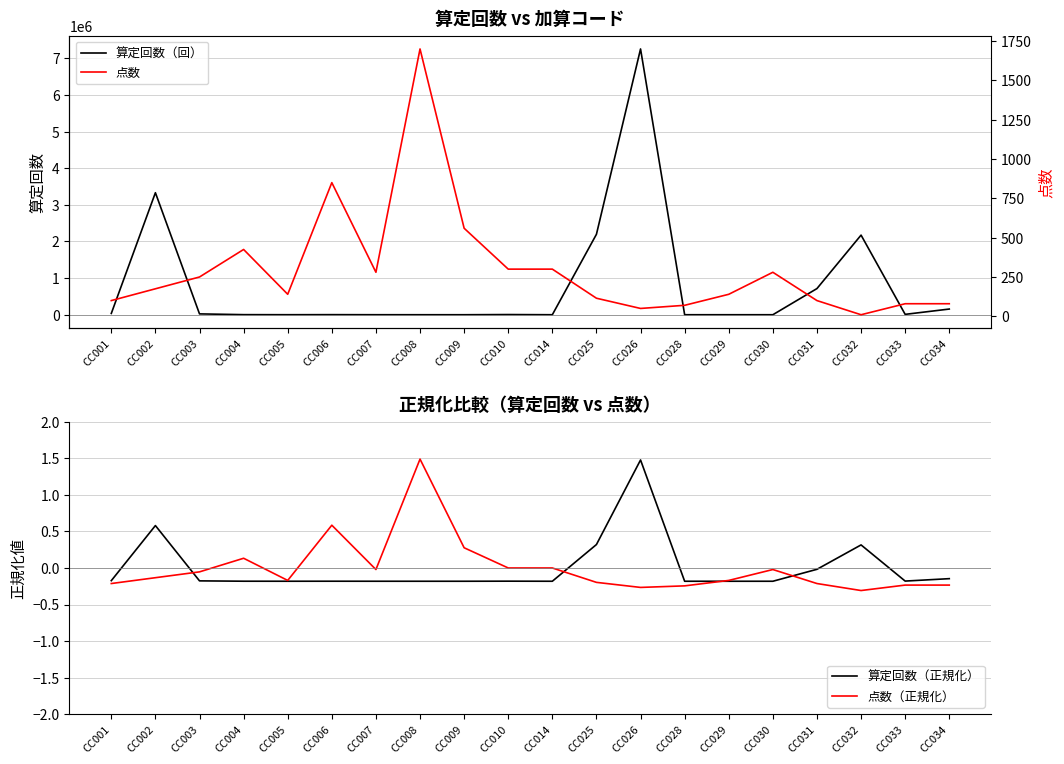

True or false: 算定回数（正規化） has more than 0 points higher than both neighbors.

True